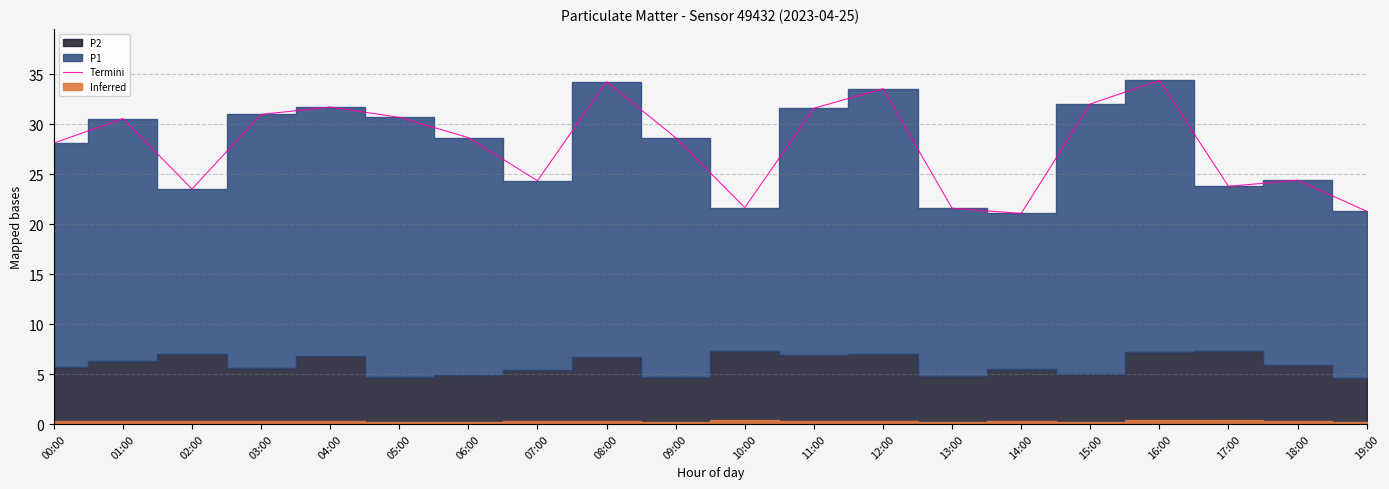

Is it true that the value at 14:00 is 21.1?

True